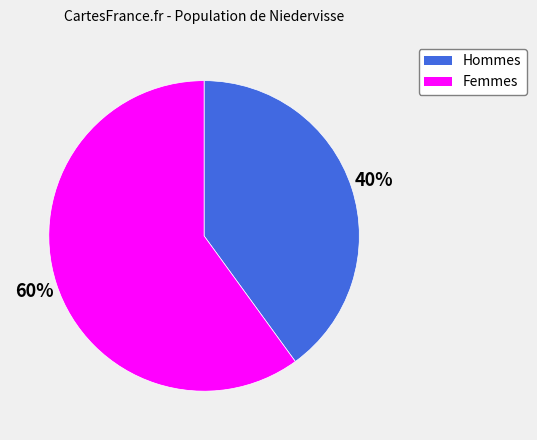

To the nearest percent, what is the average slice percentage?

50%